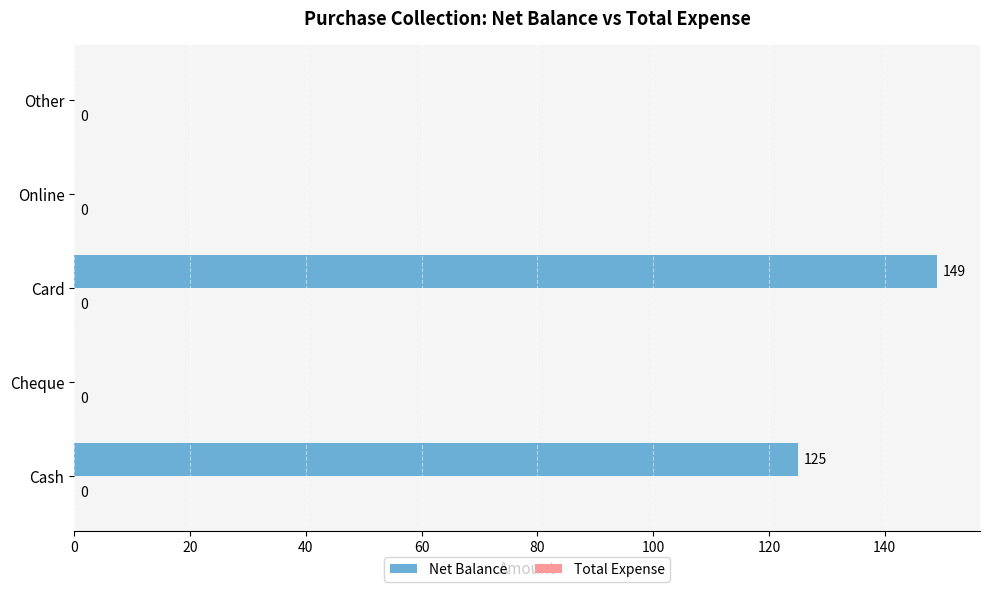

How many series are shown in this chart?

1